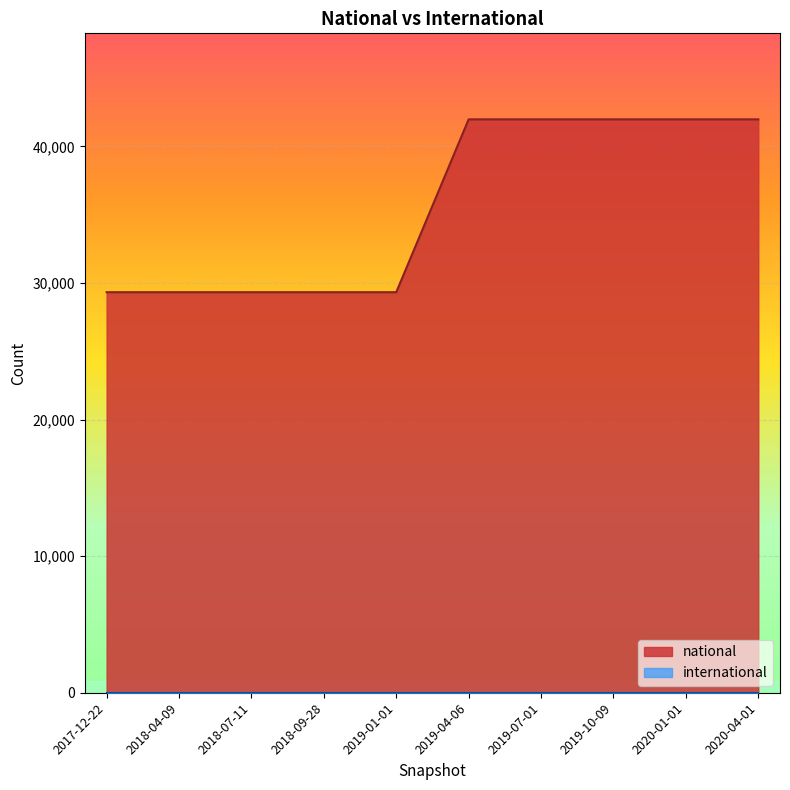

How many data points are less than 41981?

5